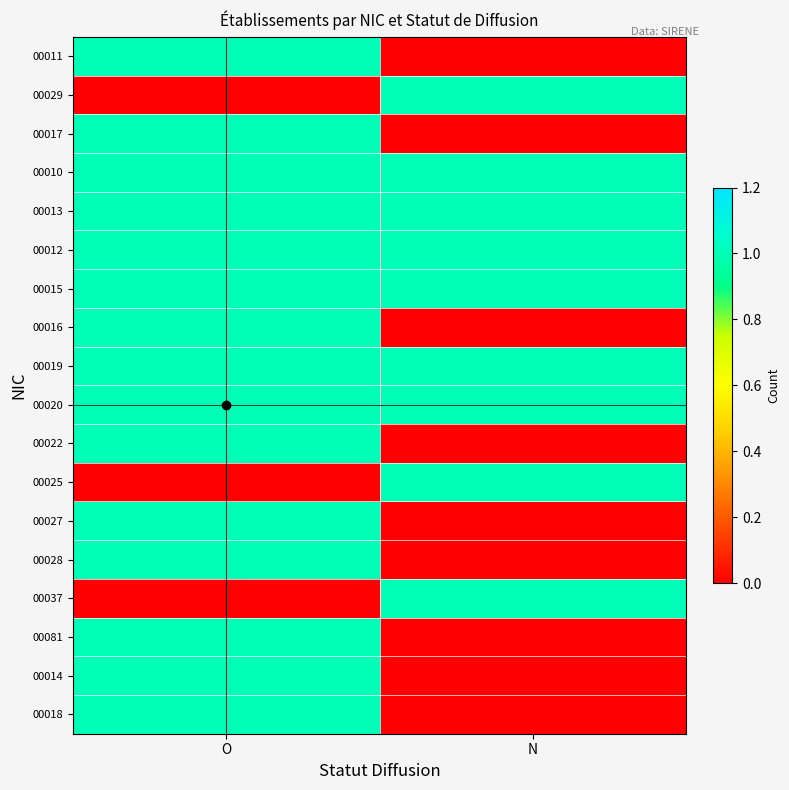

What is the total value across all series at N?

9